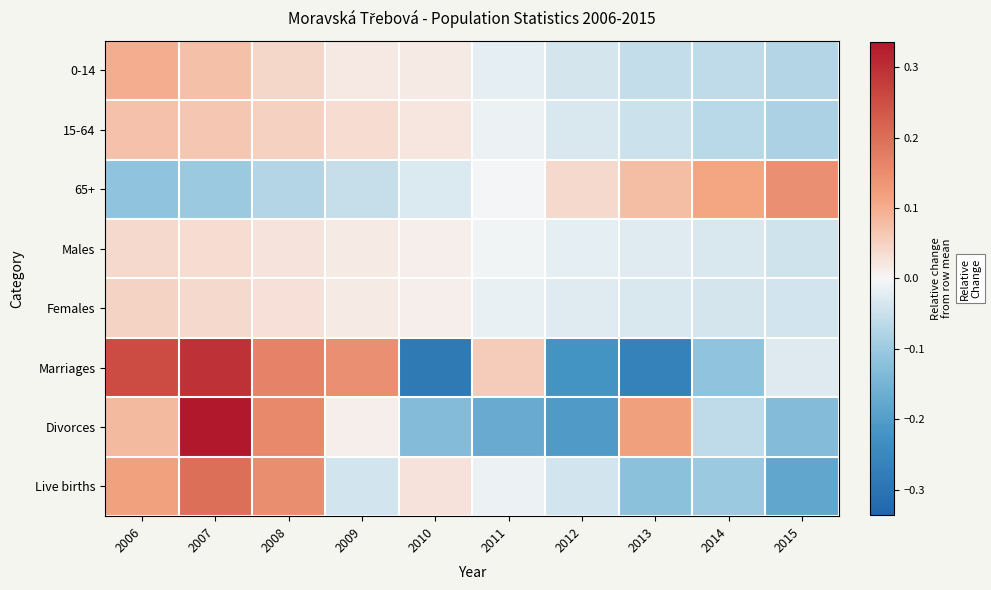

Which series has the widest spread of values?

Marriages